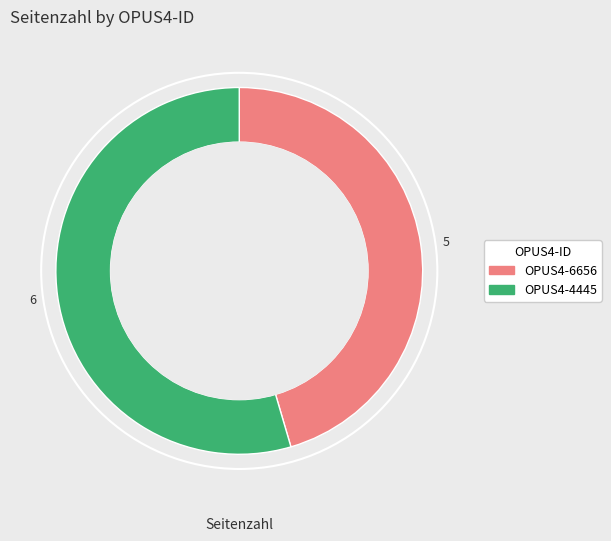

What is the largest slice in the pie chart?

6